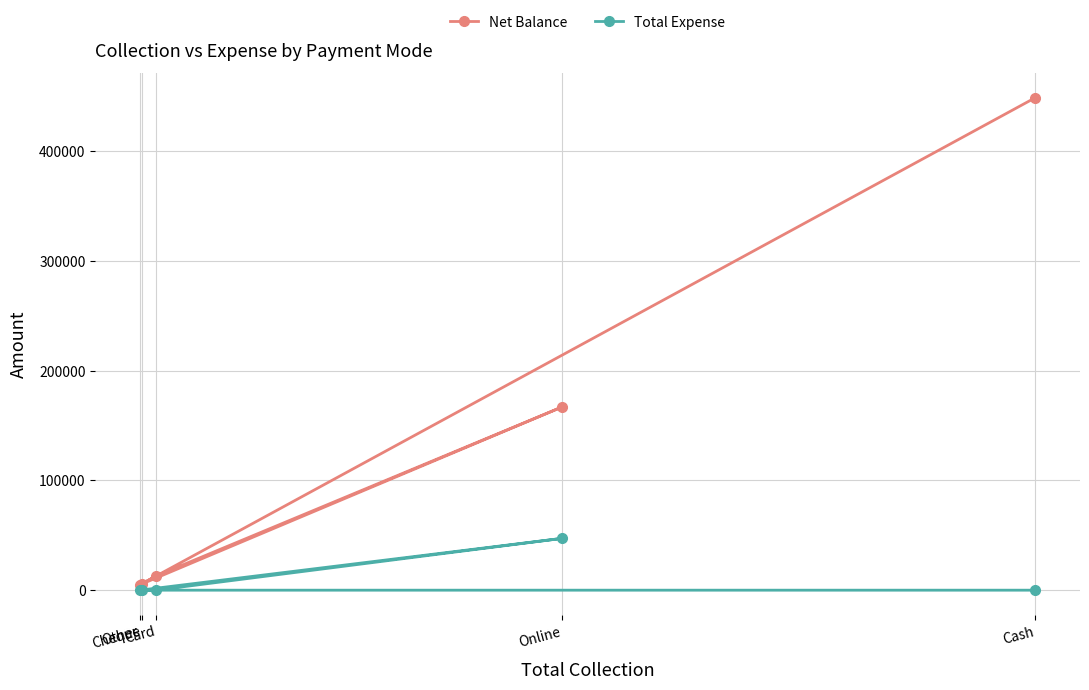

Which category has the highest value in the Net Balance series?

Cash